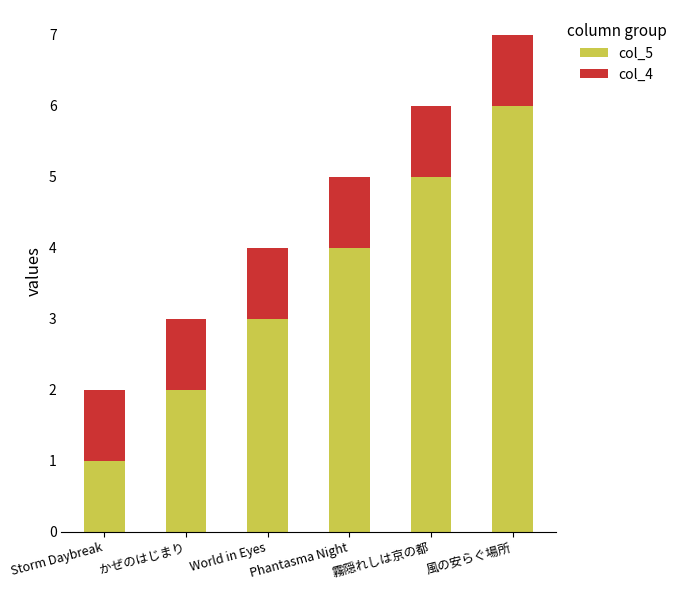

Which category has the highest value in the col_5 series?

風の安らぐ場所